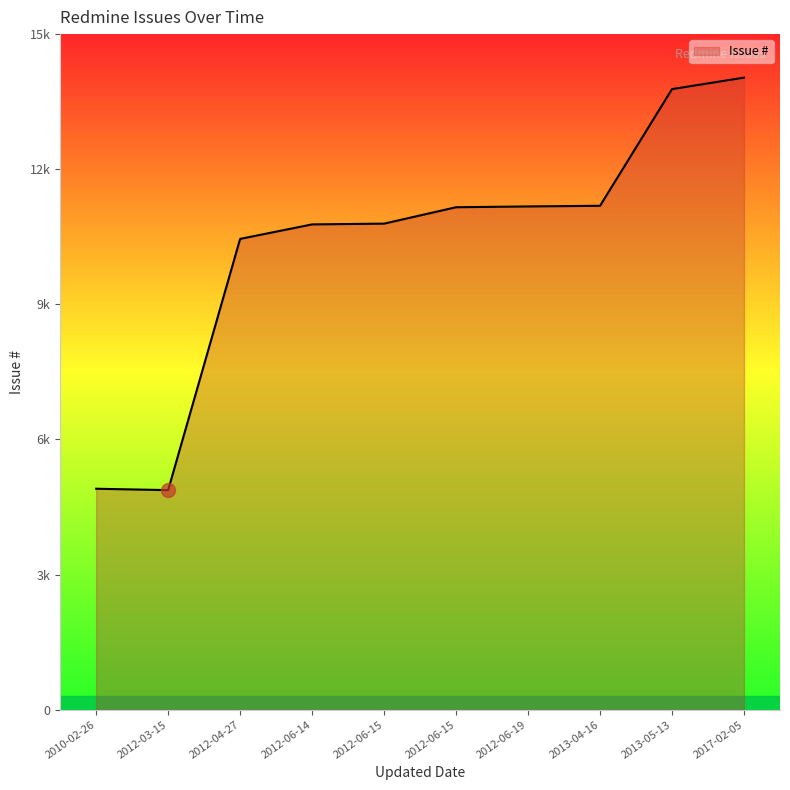

Which category has the highest value across all series?

2017-02-05